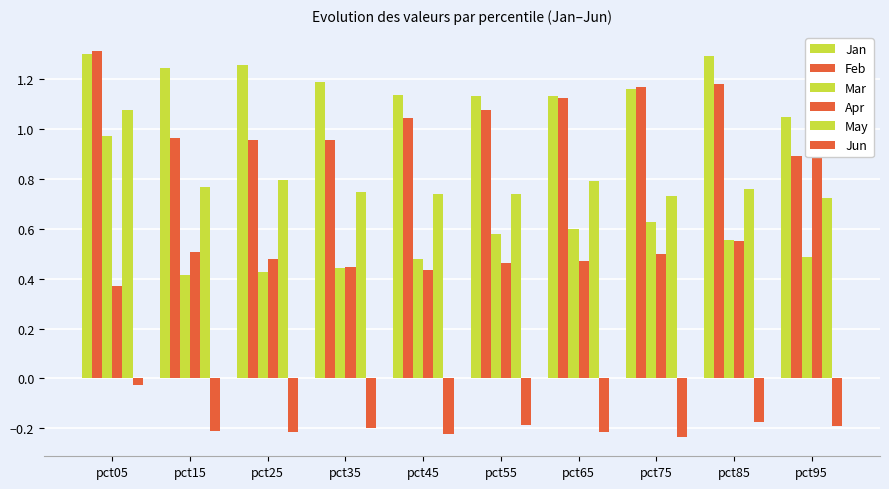

At which label is May closest to 0?

pct95